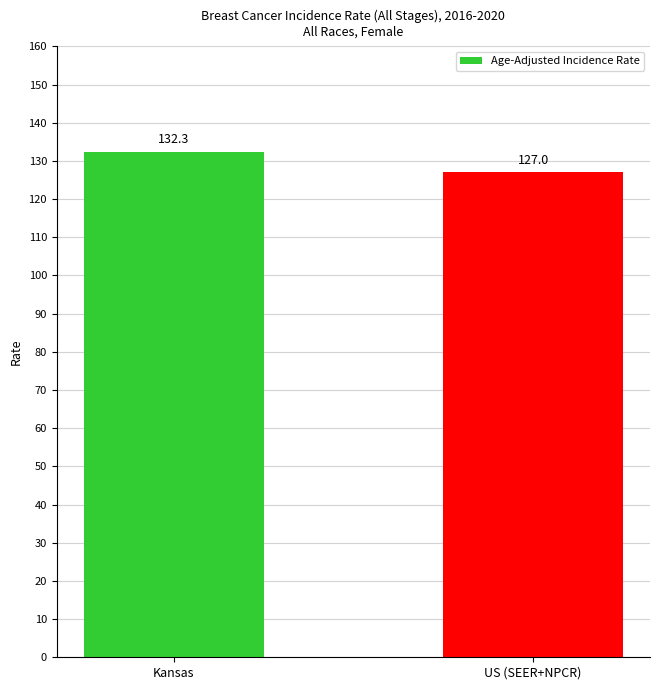

True or false: the data shows 180.7 at Kansas.

False